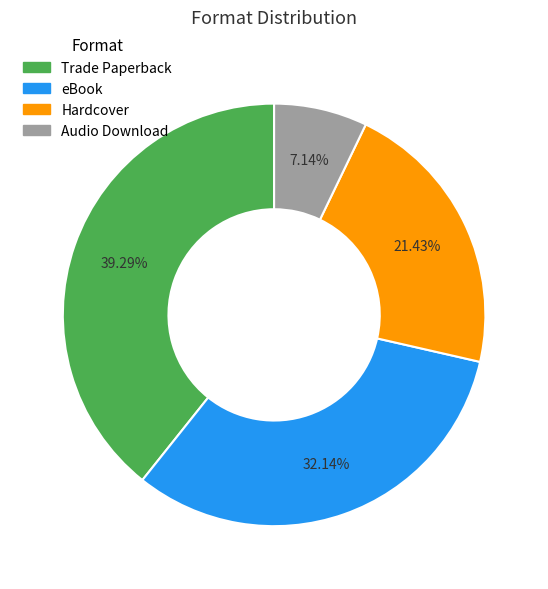

Between eBook and Audio Download, which is larger?

eBook